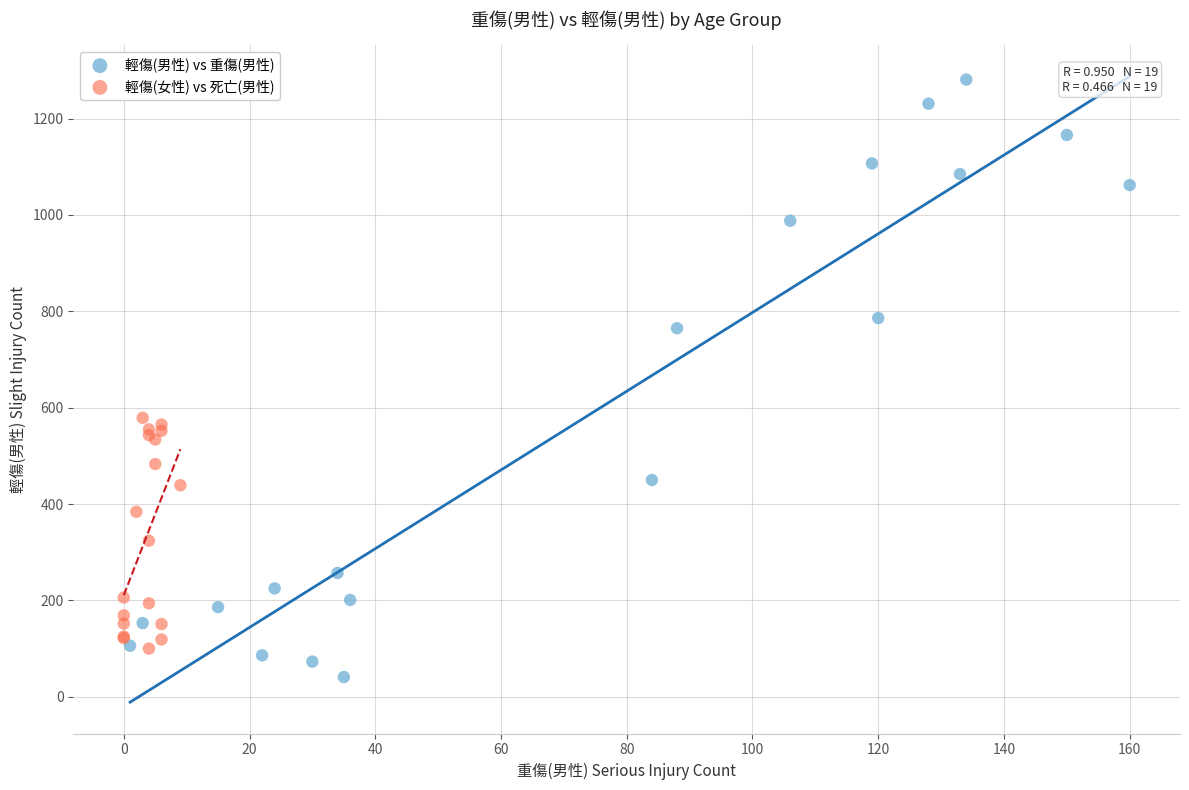

What are all the series names shown in the legend?

輕傷(男性) vs 重傷(男性), 輕傷(女性) vs 死亡(男性)